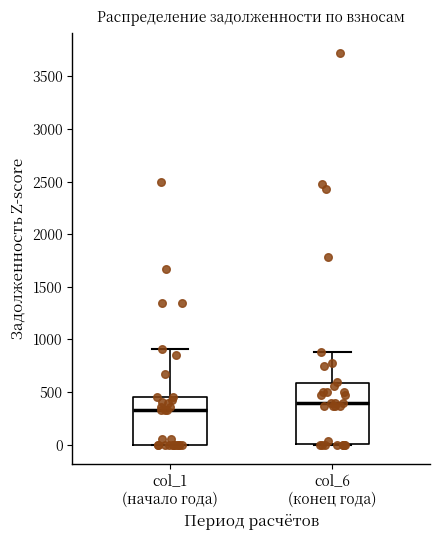

Where does the upper whisker of the box for col_6 (конец года) end on the y-axis? The values are not printed on the chart, so give them approximately, as read against the axis.

900